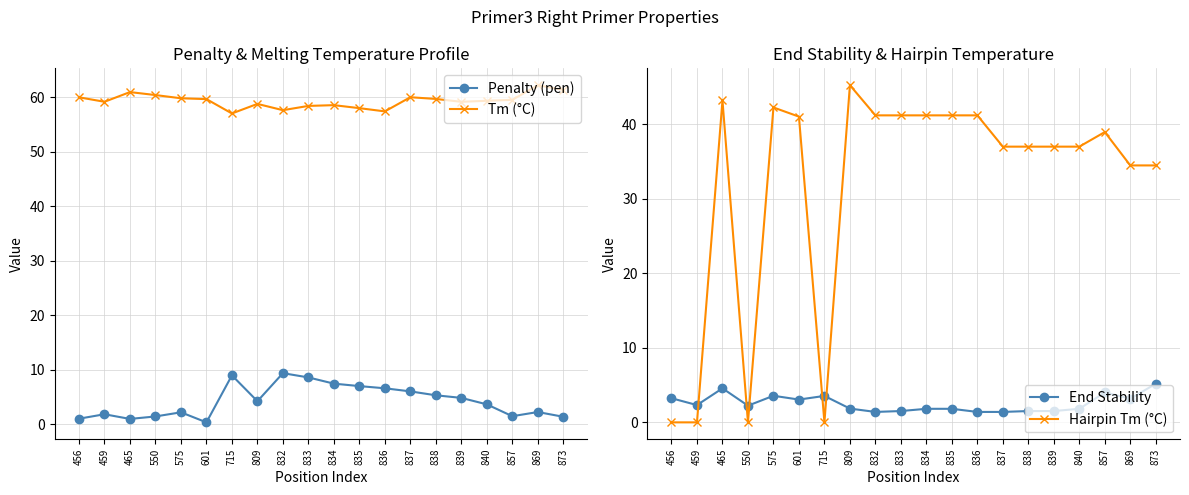

What is the difference between the maximum and minimum values in the End Stability series?

3.8